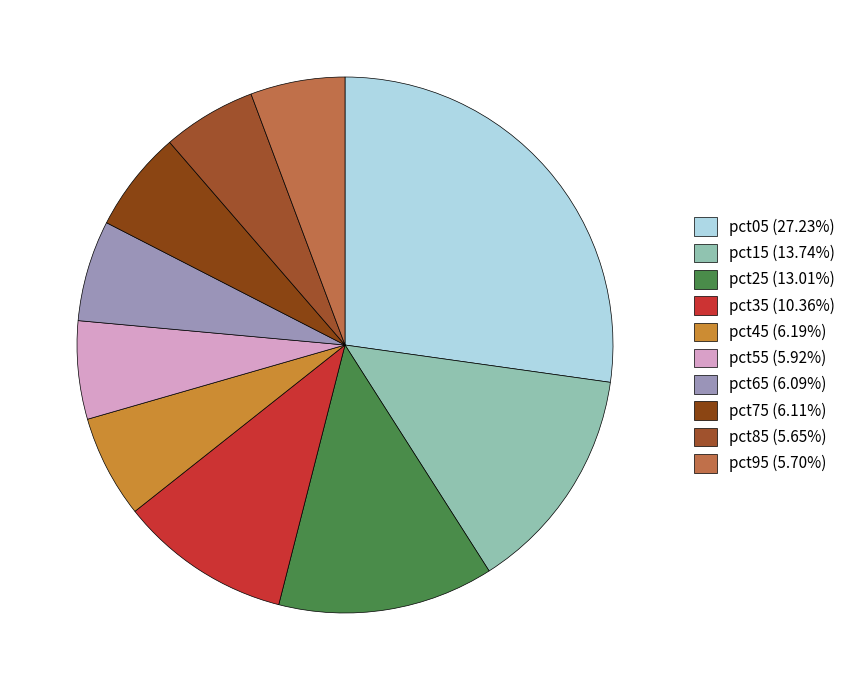

Does pct05 represent more than half of the total?

No